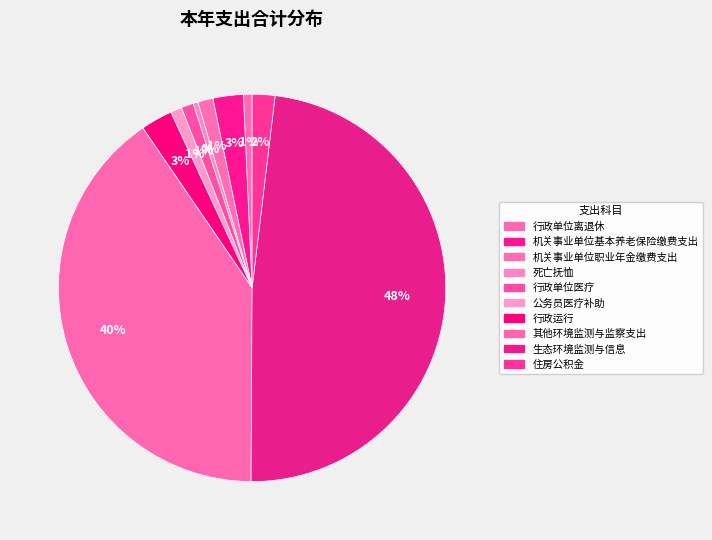

Rank the categories by value from lowest to highest.

死亡抚恤, 行政单位离退休, 公务员医疗补助, 行政单位医疗, 机关事业单位职业年金缴费支出, 住房公积金, 机关事业单位基本养老保险缴费支出, 行政运行, 其他环境监测与监察支出, 生态环境监测与信息